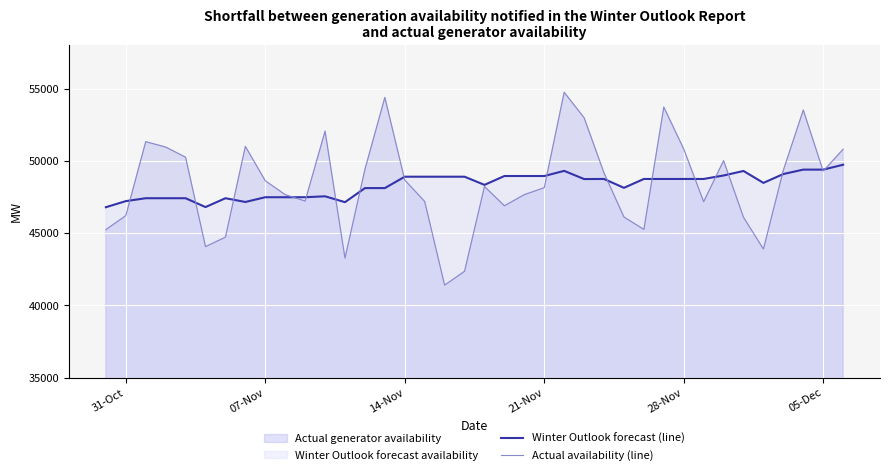

What is the smallest value displayed?

41396.3